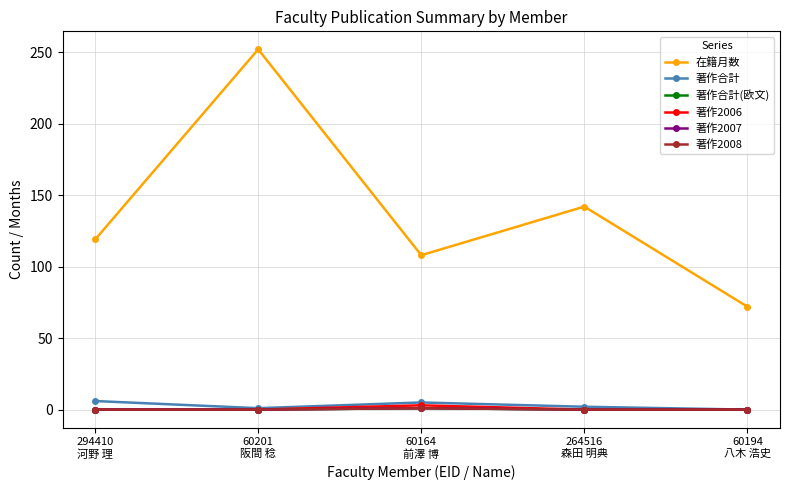

Does the chart have visible grid lines?

Yes